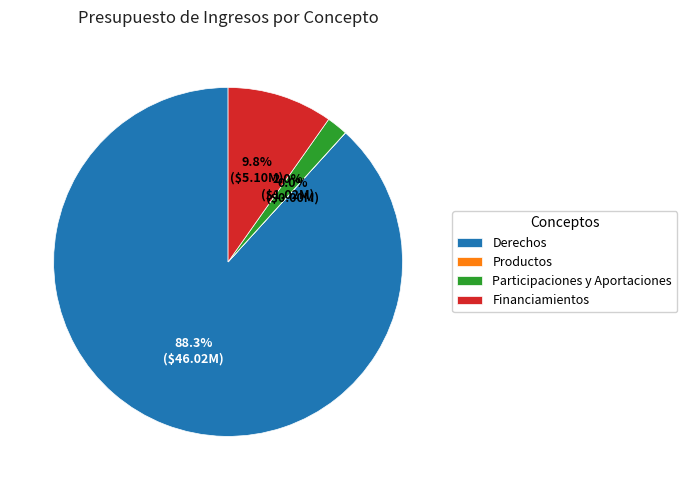

Which has a higher value, Financiamientos or Participaciones y Aportaciones?

Financiamientos